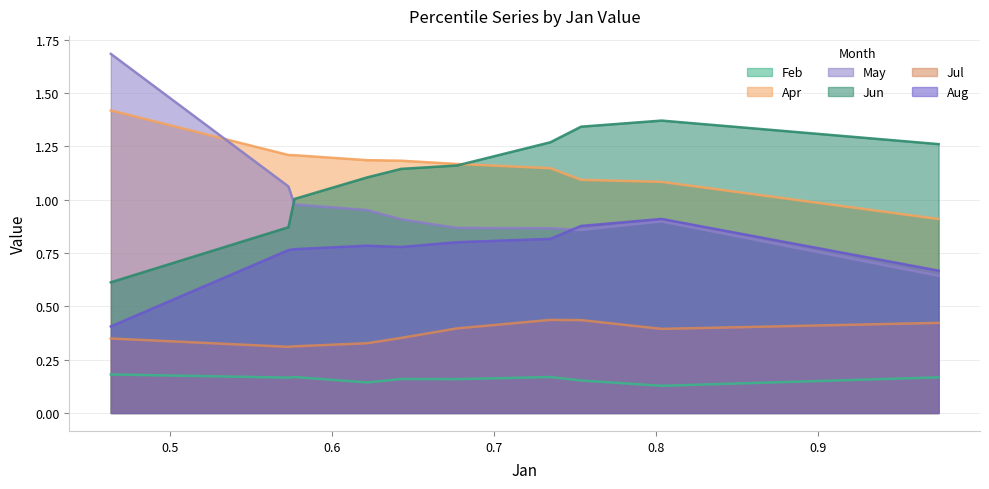

What are all the series names shown in the legend?

Feb, Apr, May, Jun, Jul, Aug